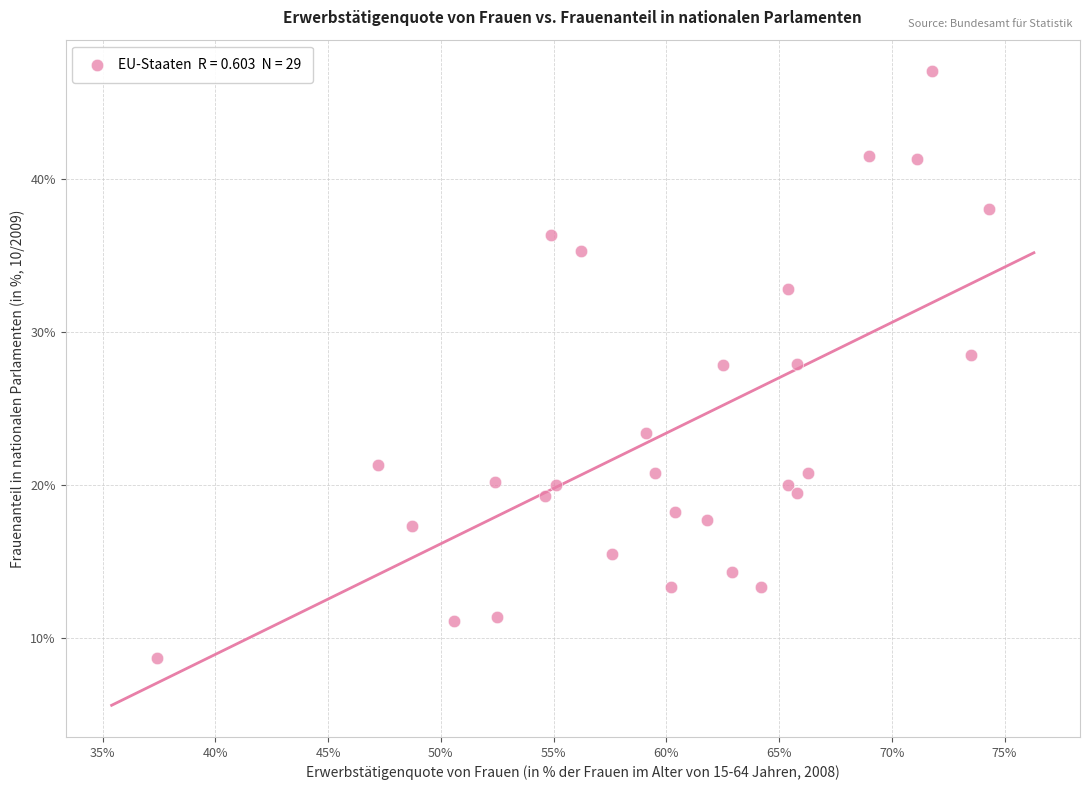

What is the range of X values (max minus min)?

36.9